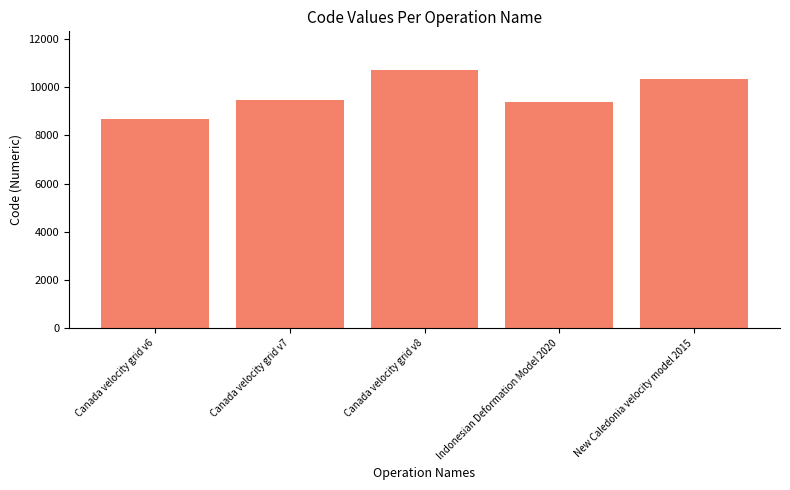

List the labels in order of value, largest first.

Canada velocity grid v8, New Caledonia velocity model 2015, Canada velocity grid v7, Indonesian Deformation Model 2020, Canada velocity grid v6